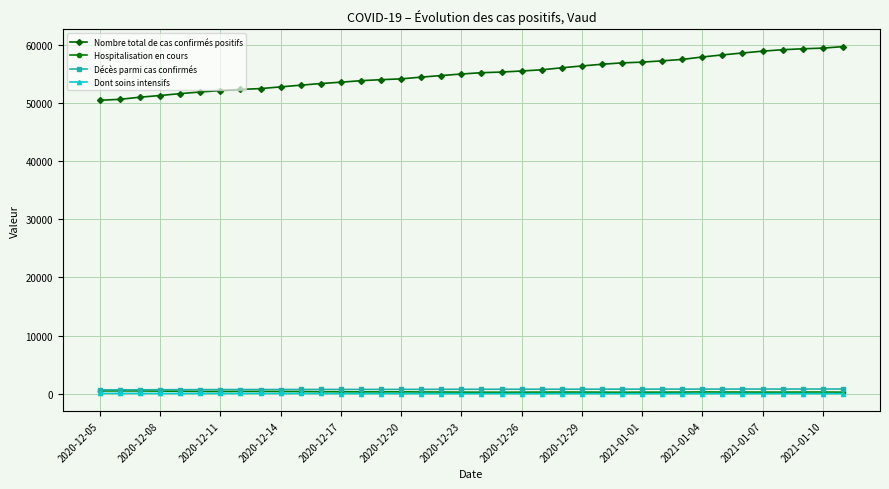

Which series has the largest total across all categories?

Nombre total de cas confirmés positifs